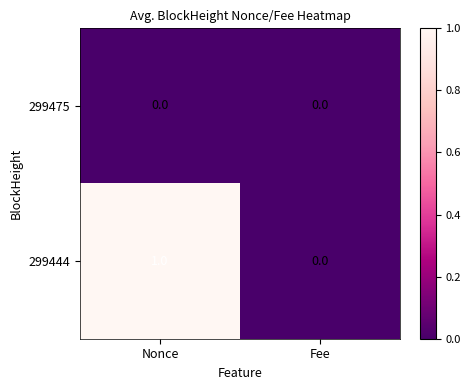

Rank the series at Nonce from highest to lowest value.

299444, 299475